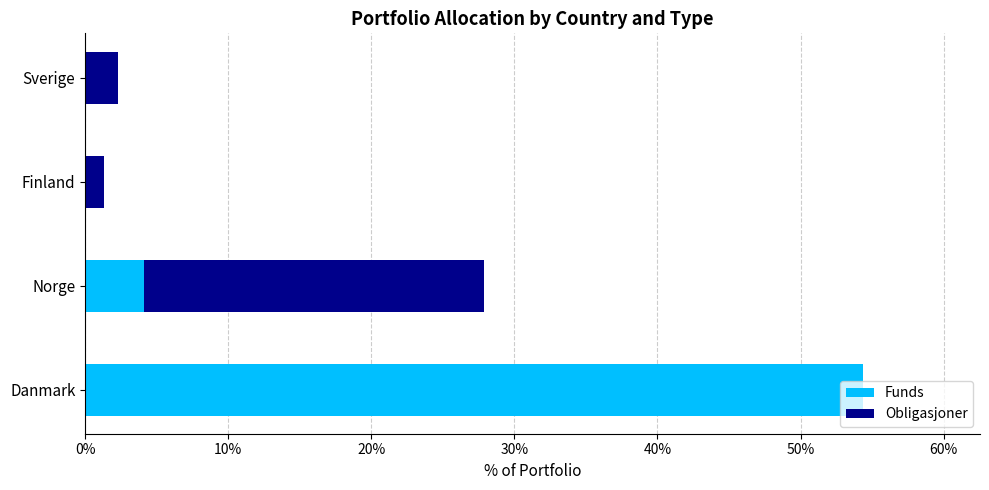

Where is Funds nearest to the value 27?

Norge